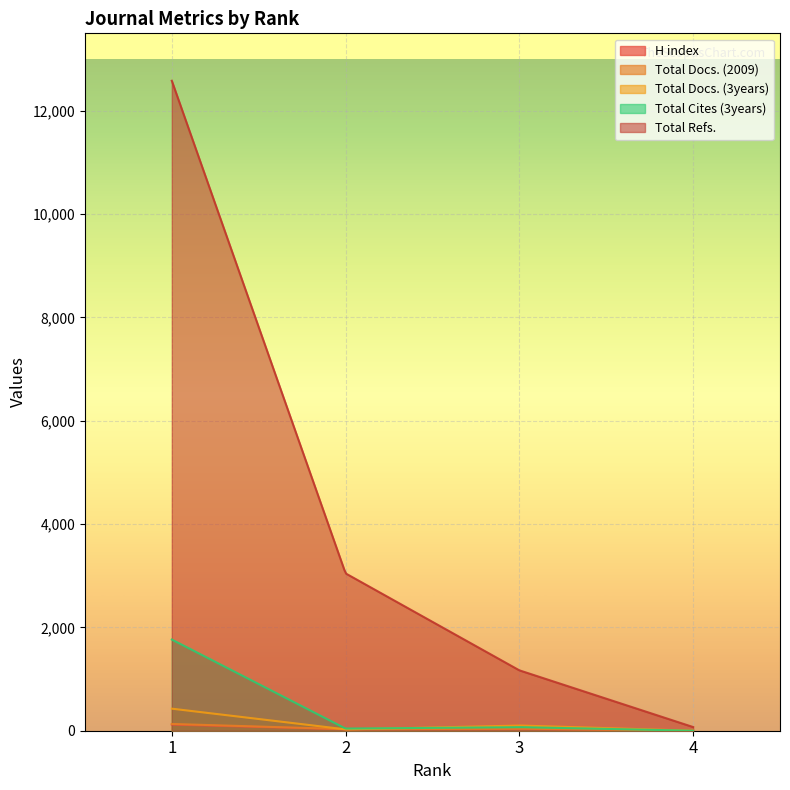

The Total Cites (3years) series shows 24 at 2. True or false?

False